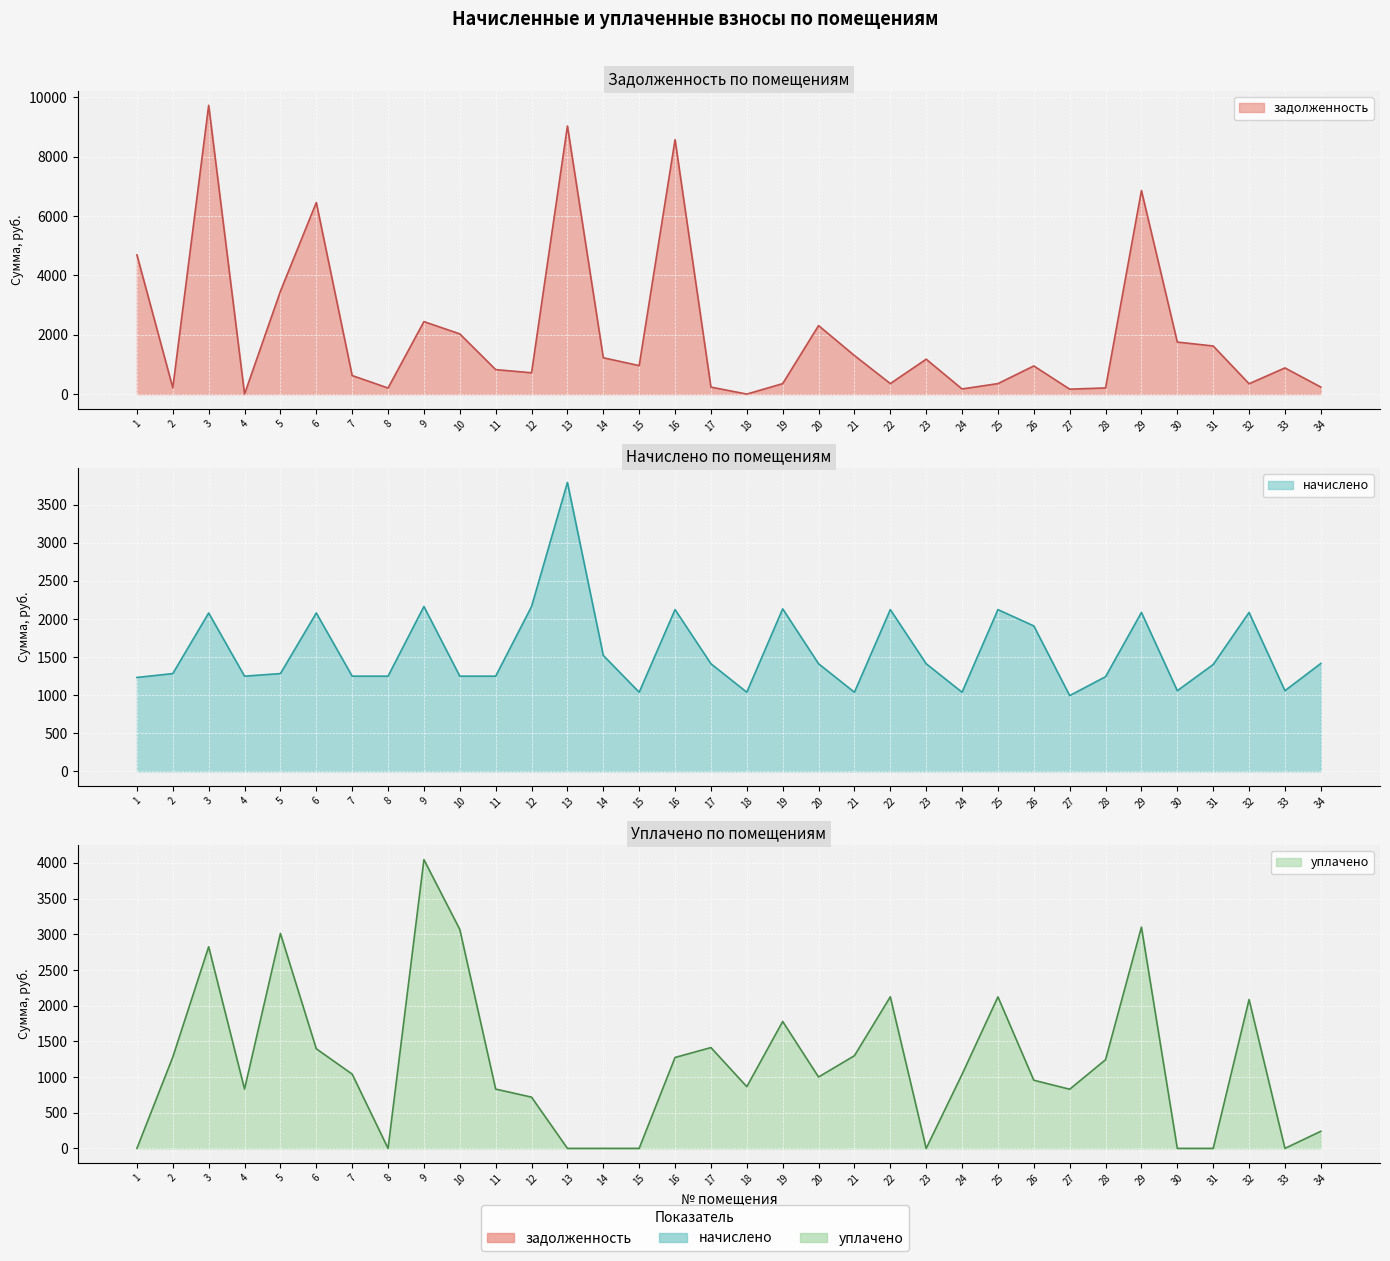

Which category has the lowest value across all series?

4